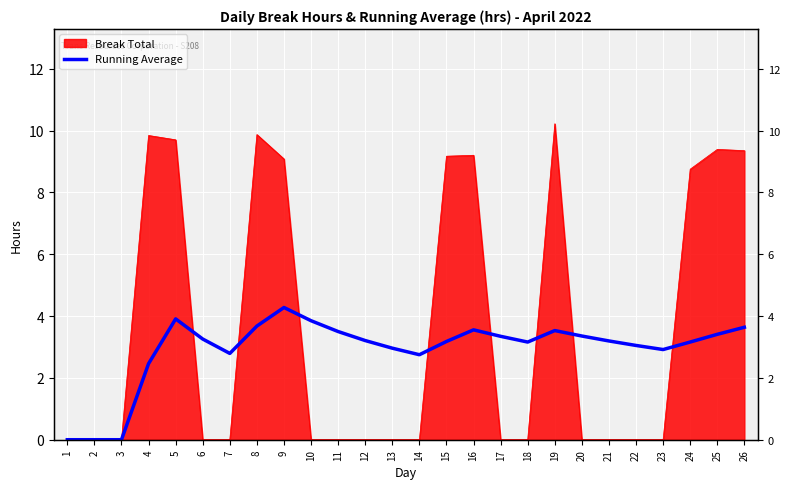

What is the approximate value at 22?

3.0